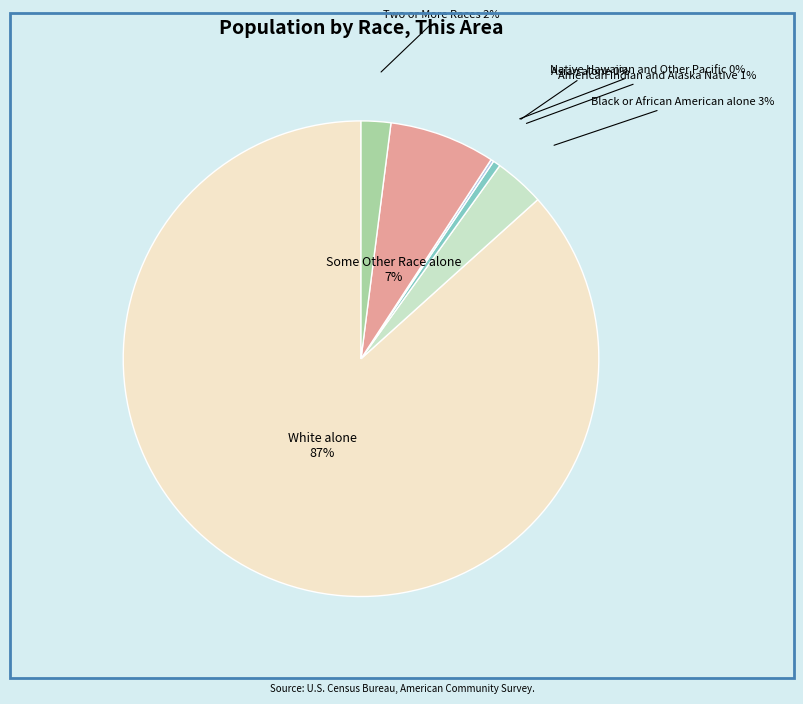

Is there a majority slice in this chart?

Yes